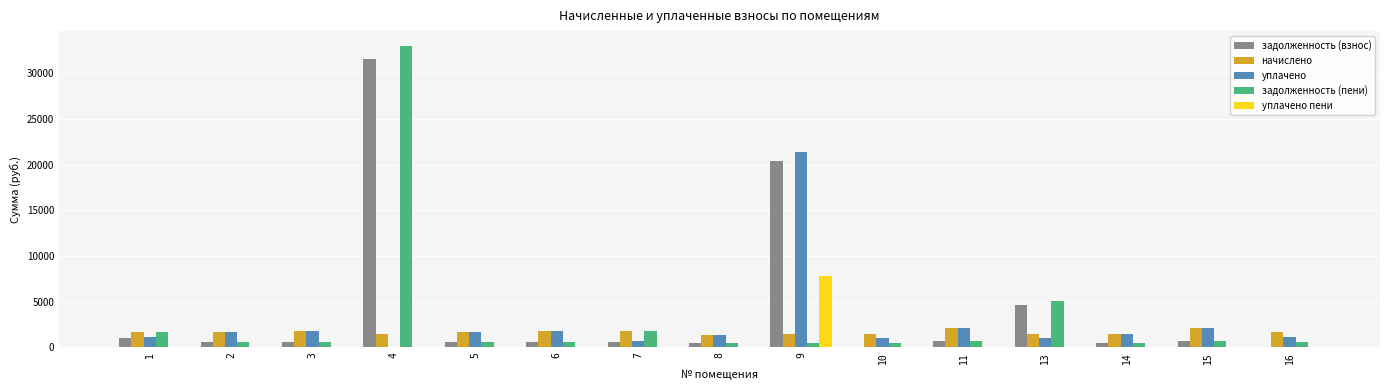

Does the chart contain stacked bars?

No